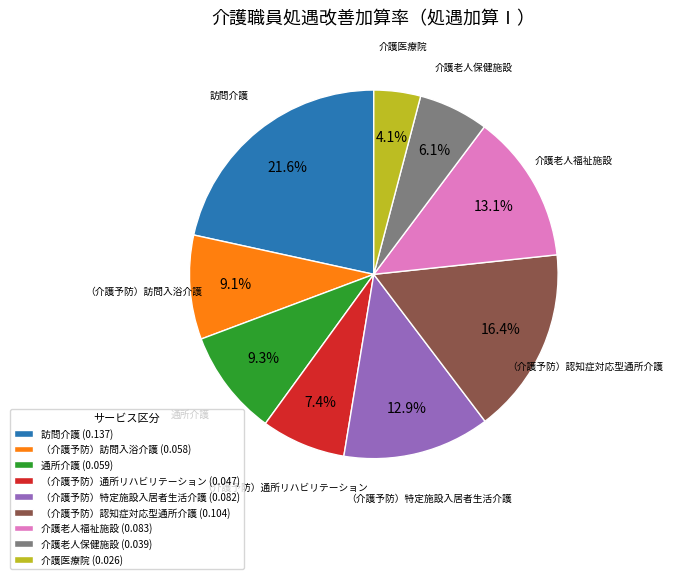

Between 通所介護 (0.059) and （介護予防）認知症対応型通所介護 (0.104), which is larger?

（介護予防）認知症対応型通所介護 (0.104)